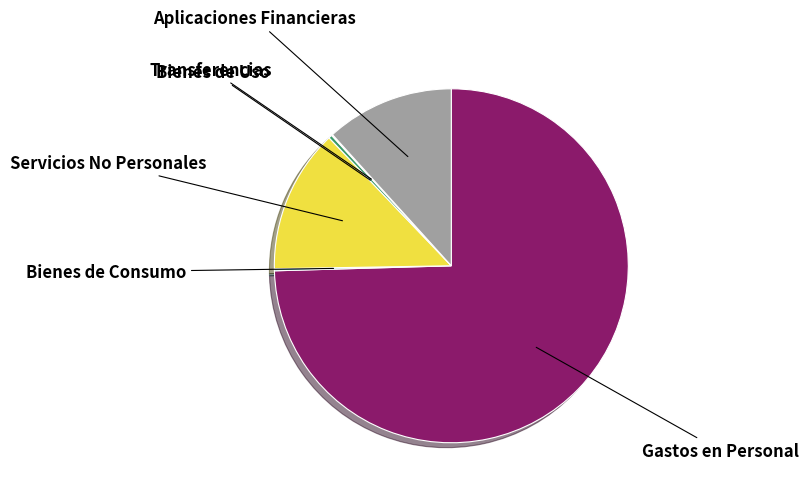

Is there any slice that represents more than half of the pie?

Yes